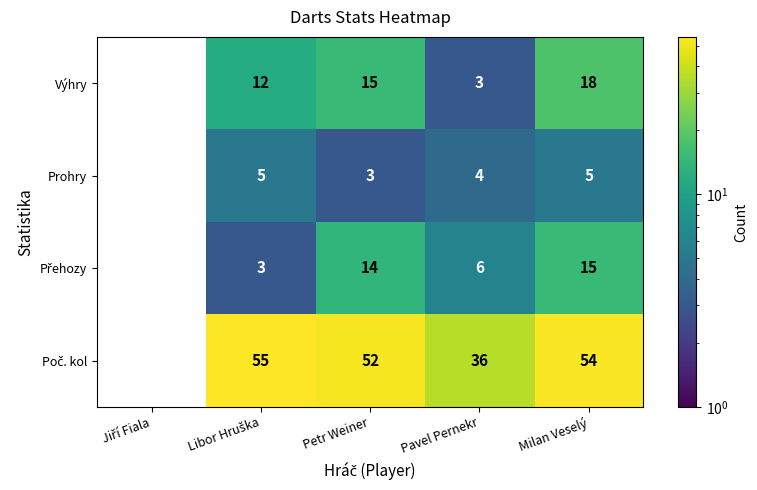

What is the sum of all Výhry values?

48